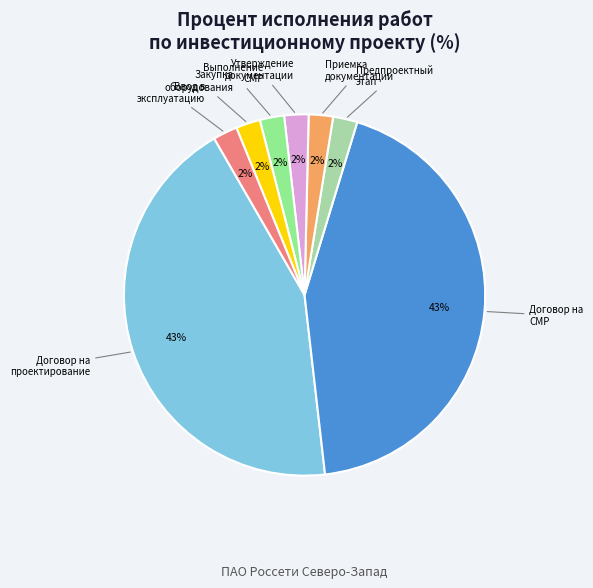

To the nearest percent, what percentage of the pie is Приемка документации?

2%